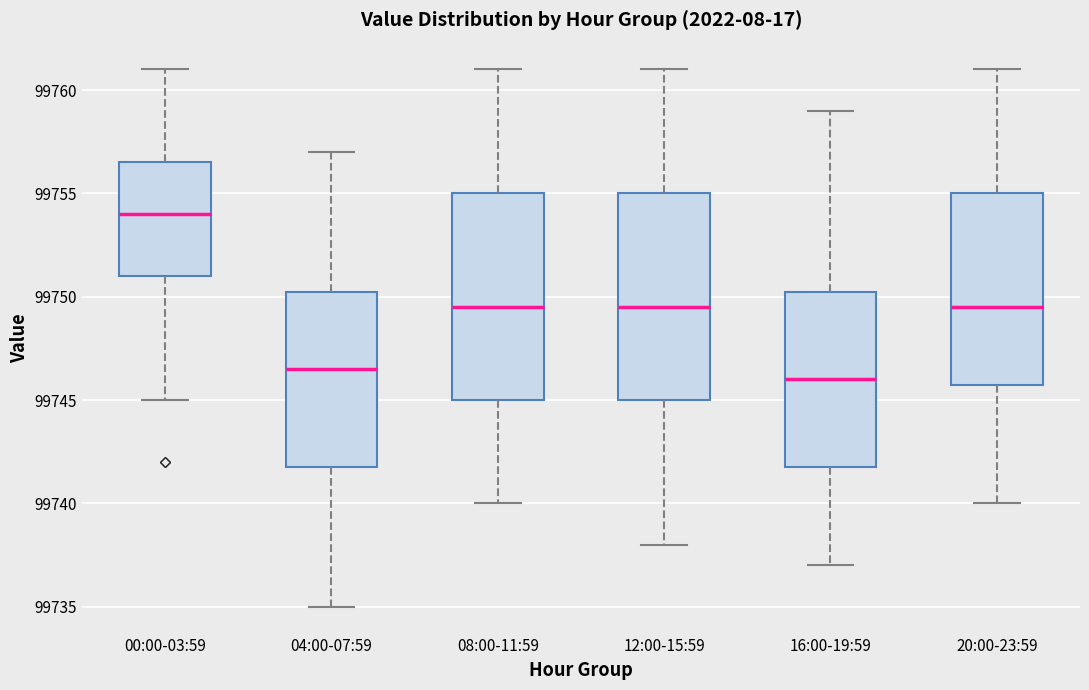

Where does the lower whisker of the box for 00:00-03:59 end on the y-axis? The values are not printed on the chart, so give them approximately, as read against the axis.

99745.0